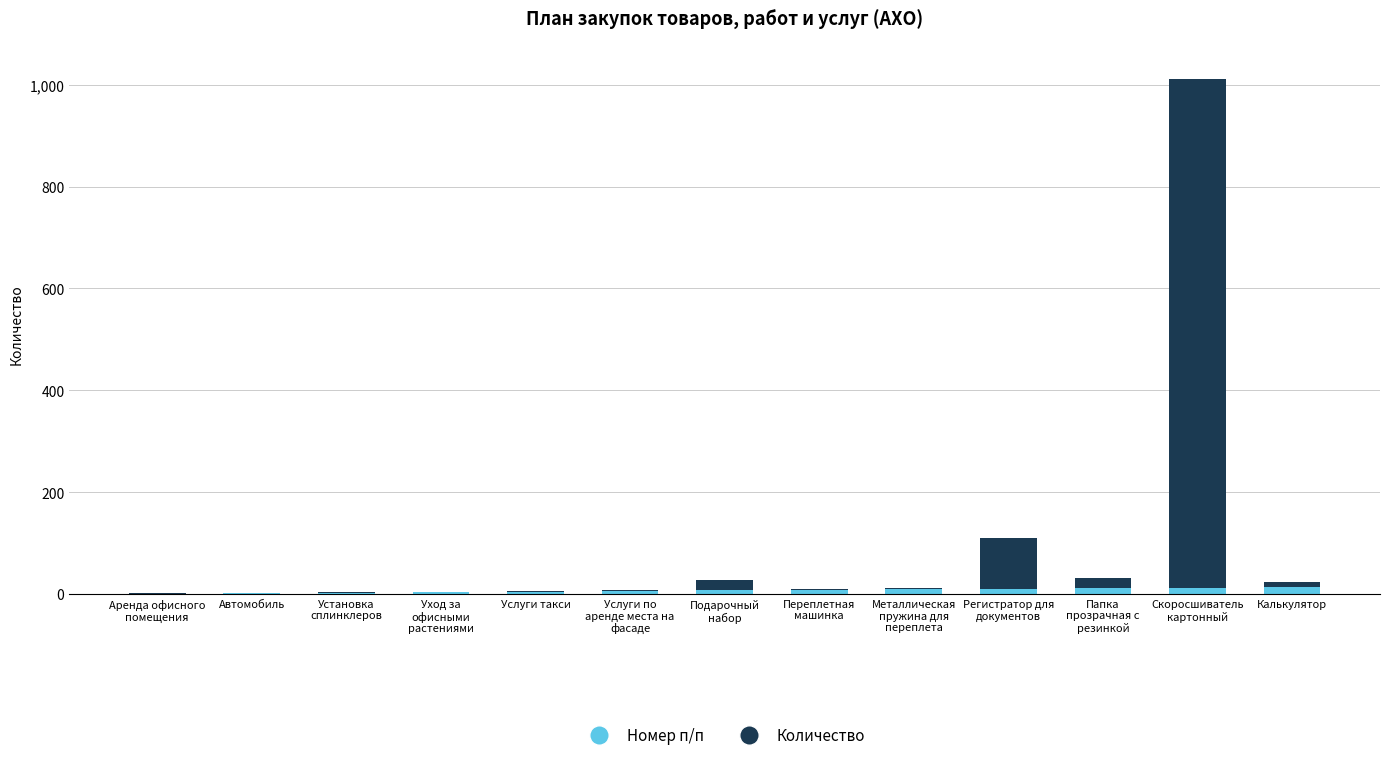

What is the sum of all Номер п/п values?

91